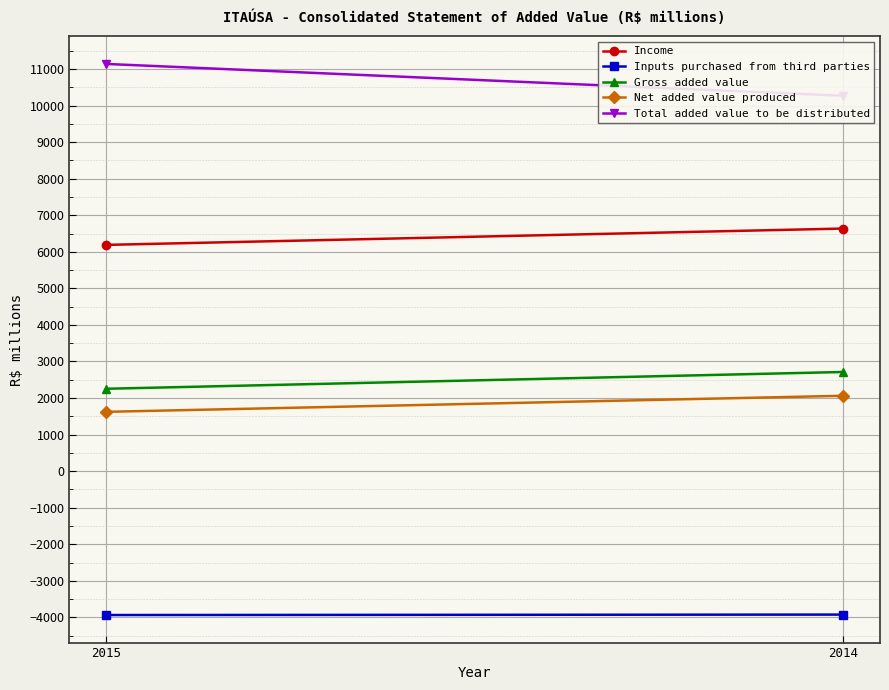

What is the value of the Income point at the 2nd from the left?

6637